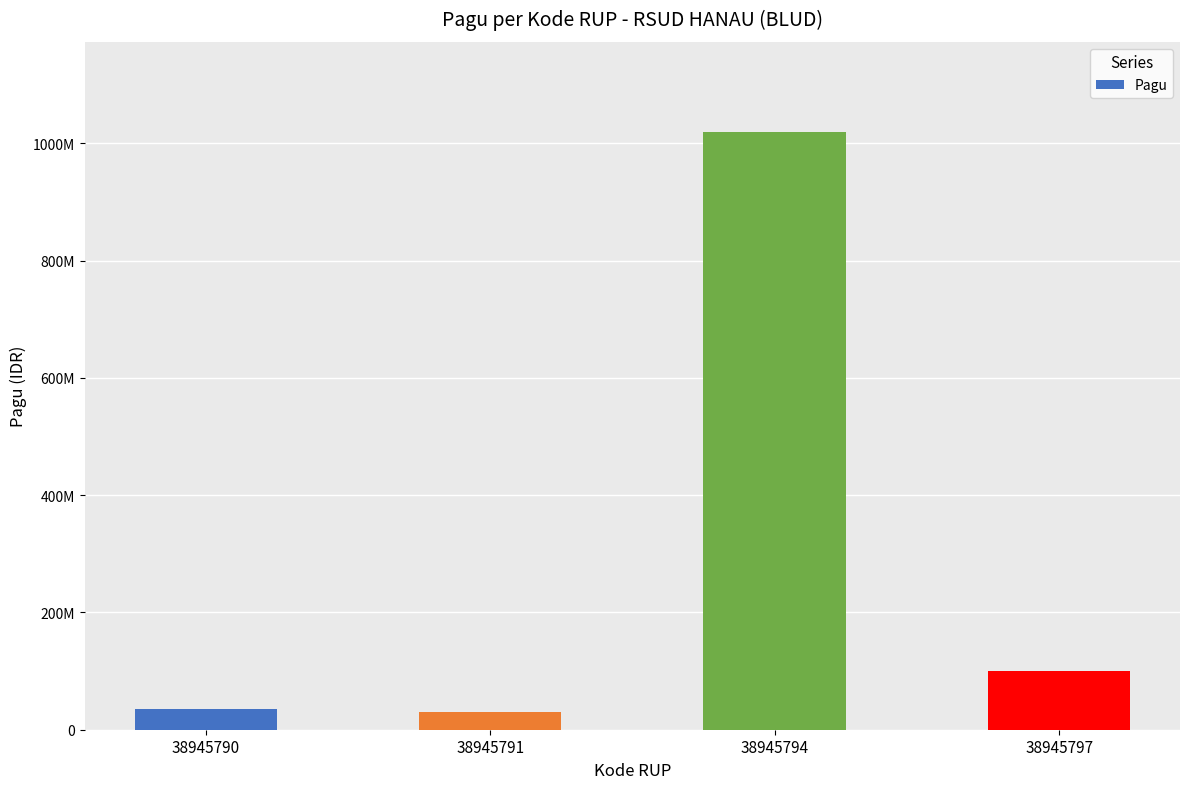

What is the maximum value shown in the chart?

1020000000